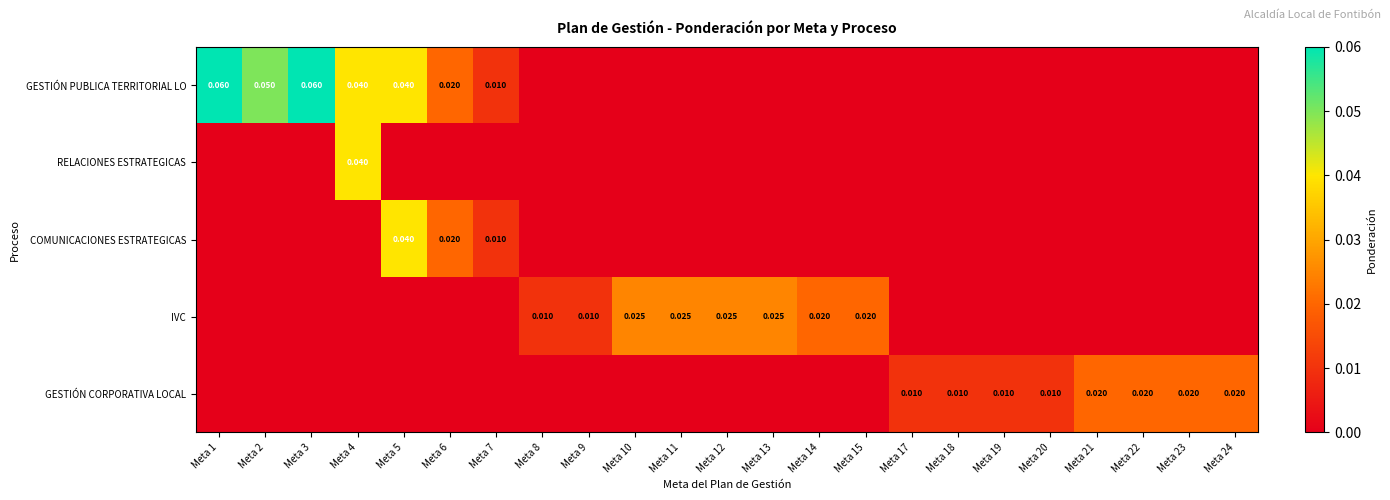

At how many categories does at least one series exceed 0?

23